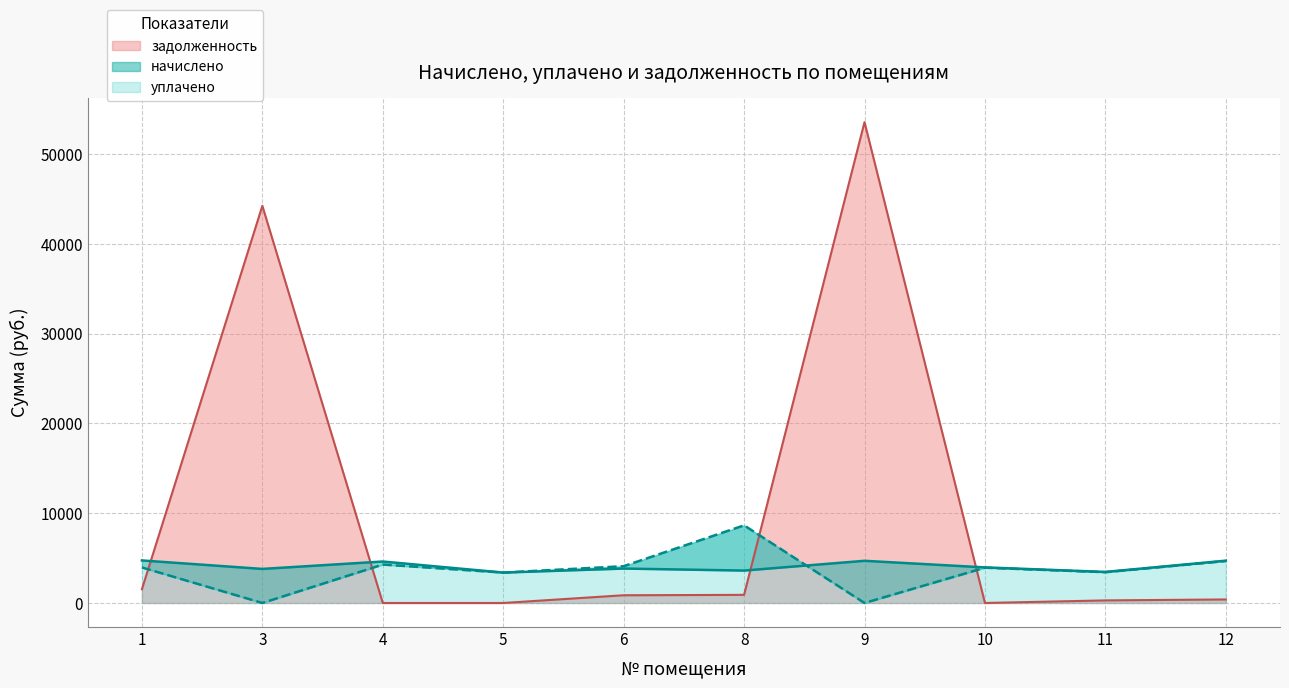

Where is the first local maximum for уплачено?

4